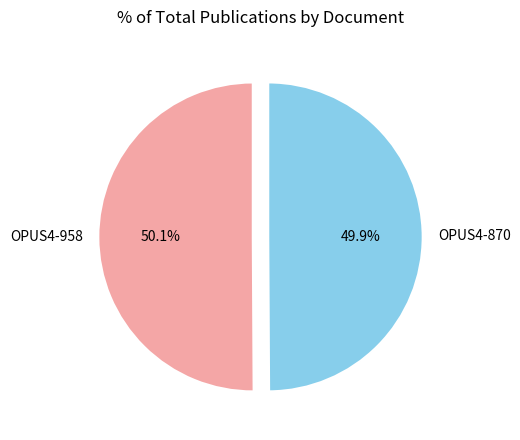

What percentage do OPUS4-958 and OPUS4-870 together represent?

100.0%